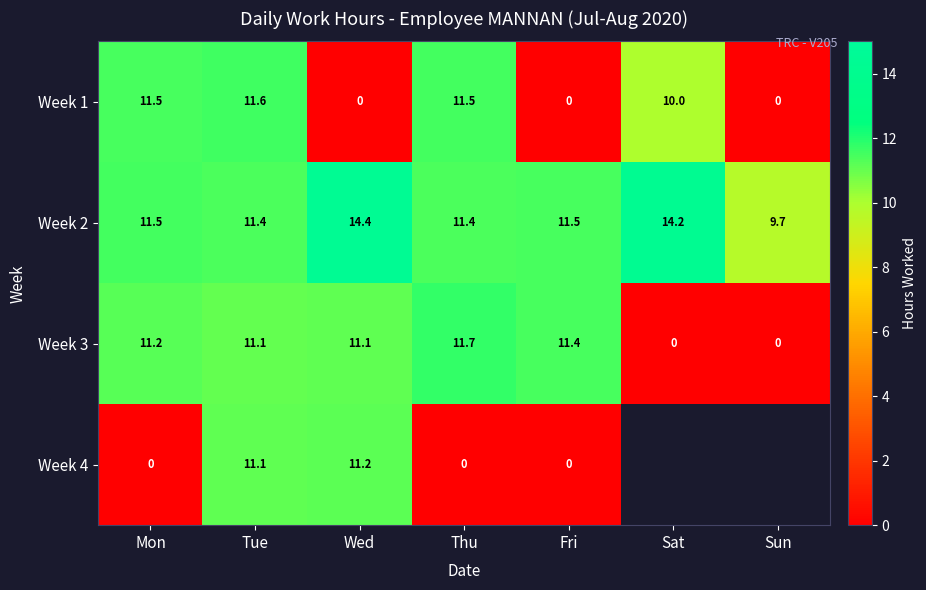

Is the value of Week 2 at Thu greater than the value of Week 3 at Thu?

No